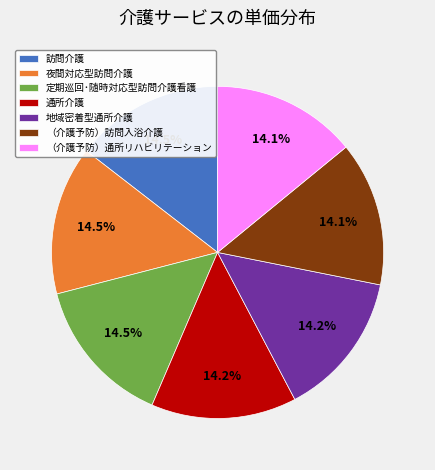

Count the number of slices in the pie.

7